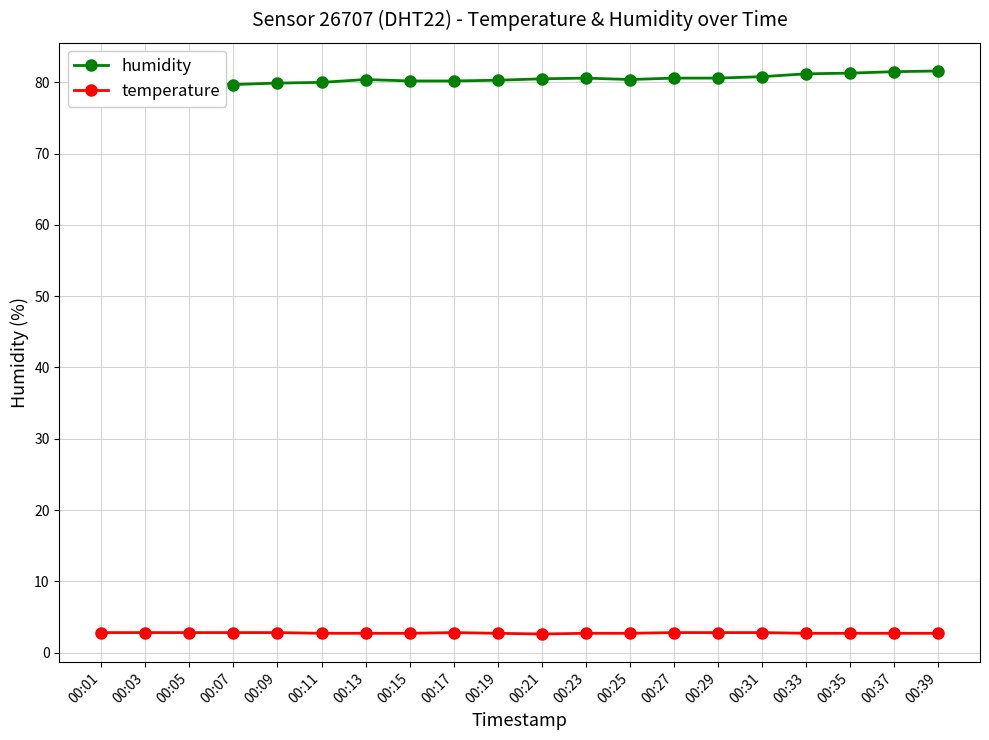

True or false: temperature has a value of 2.7 at 00:39.

True